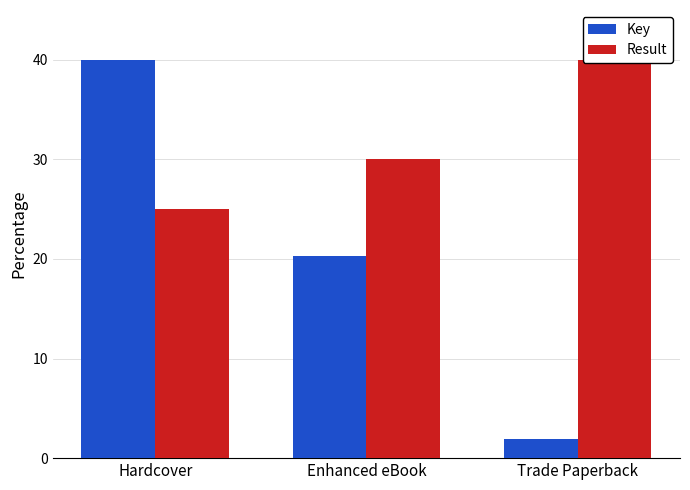

At which label does Result reach its minimum?

Hardcover